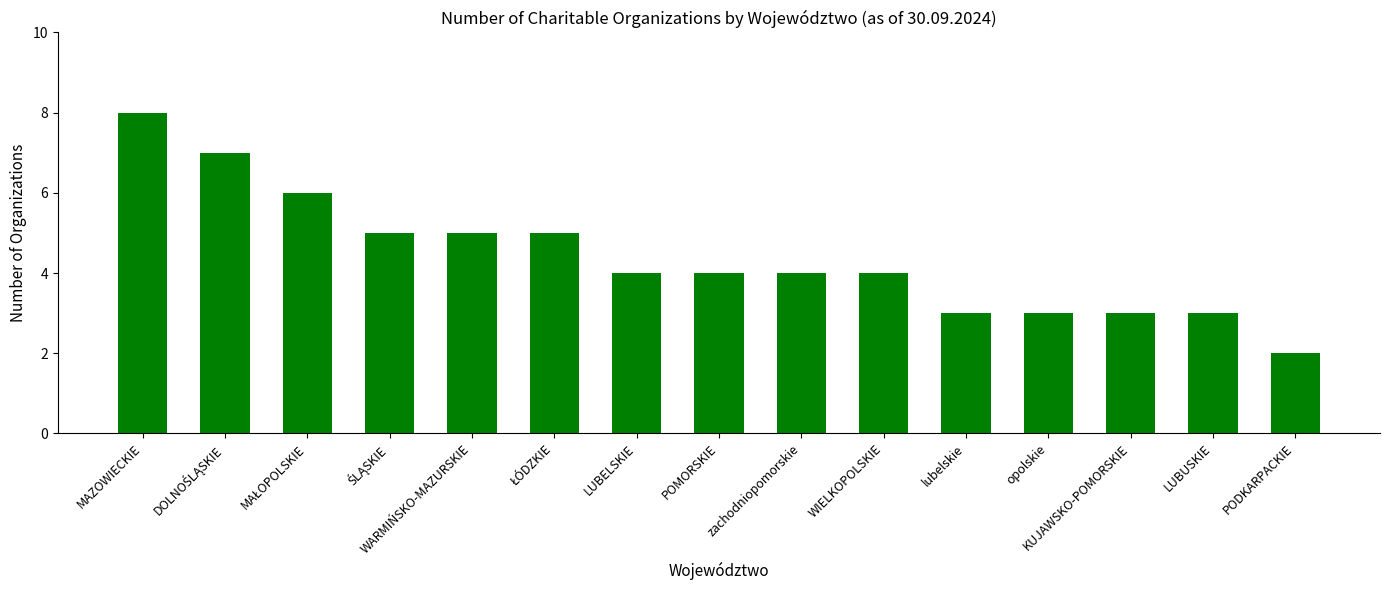

What value does the data have at WARMIŃSKO-MAZURSKIE?

5